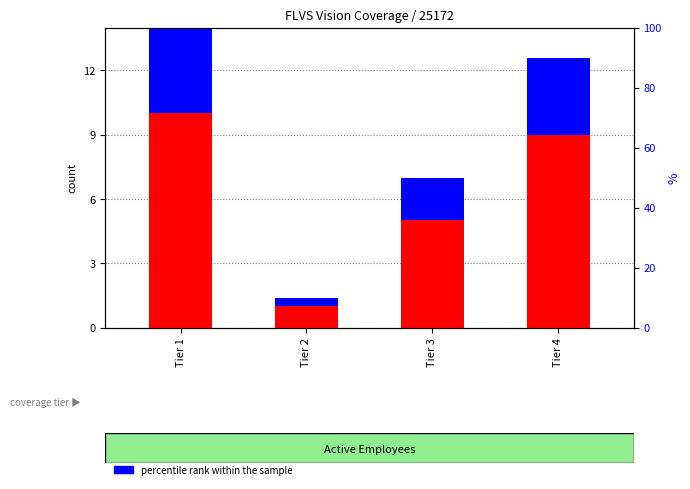

What is the sum of the percentile rank within the sample values at Tier 1 and Tier 4?

7.6